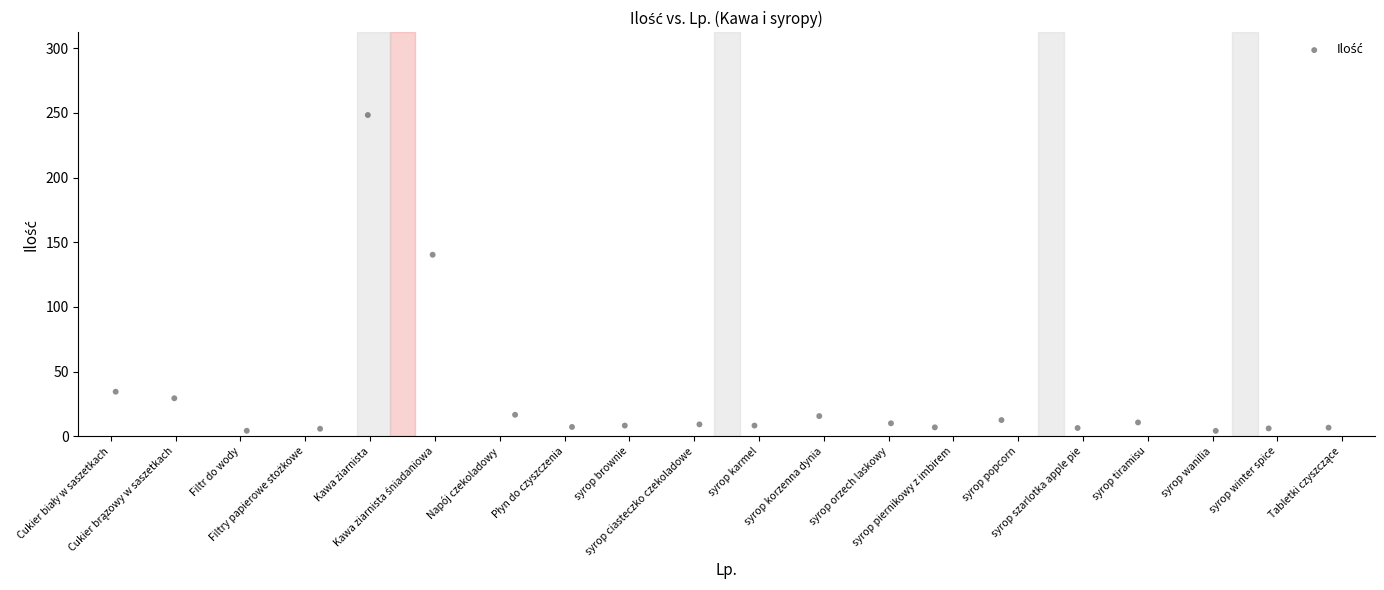

What is the range of X values (max minus min)?

18.7